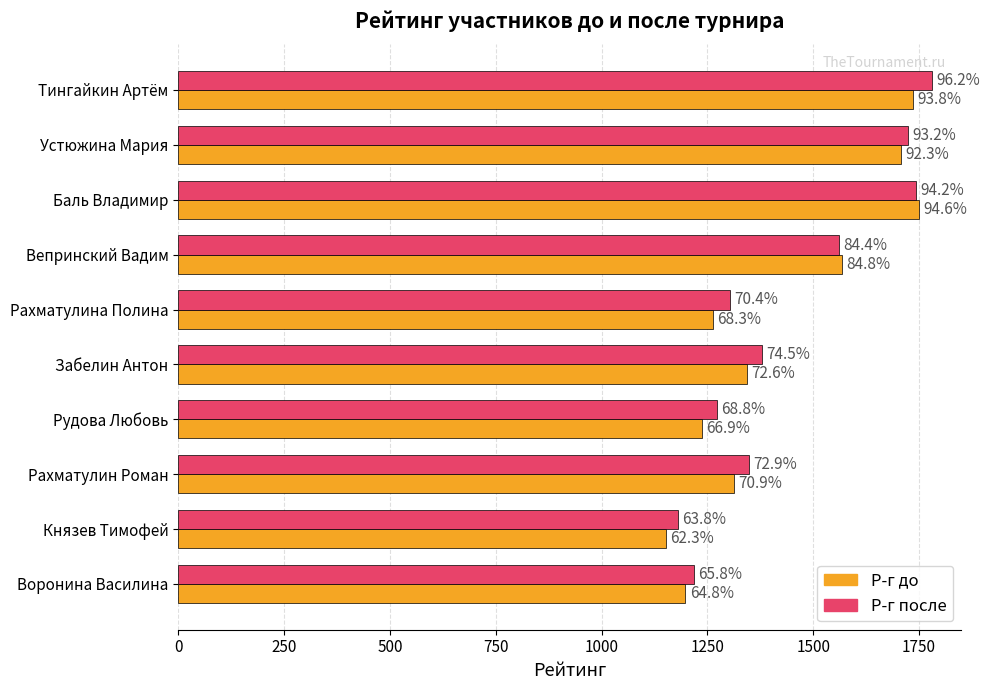

What is the difference between the second highest and second lowest values in the Р-г после series?

524